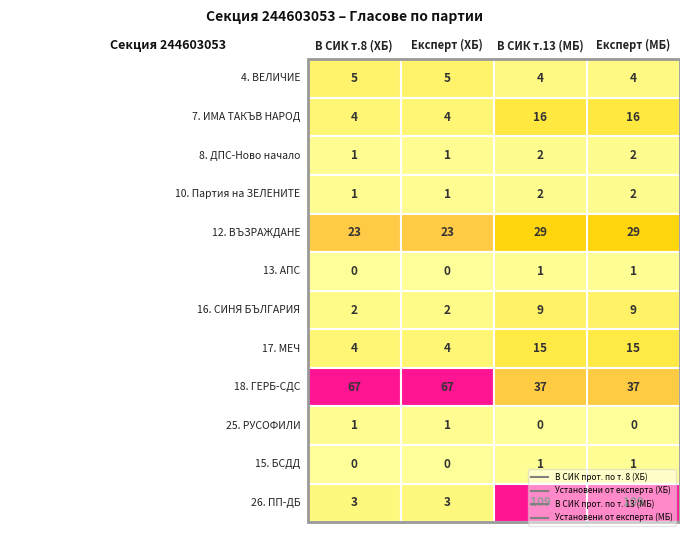

Is it true that В СИК прот. по т. 13 (МБ) equals 23 at 17. МЕЧ?

False